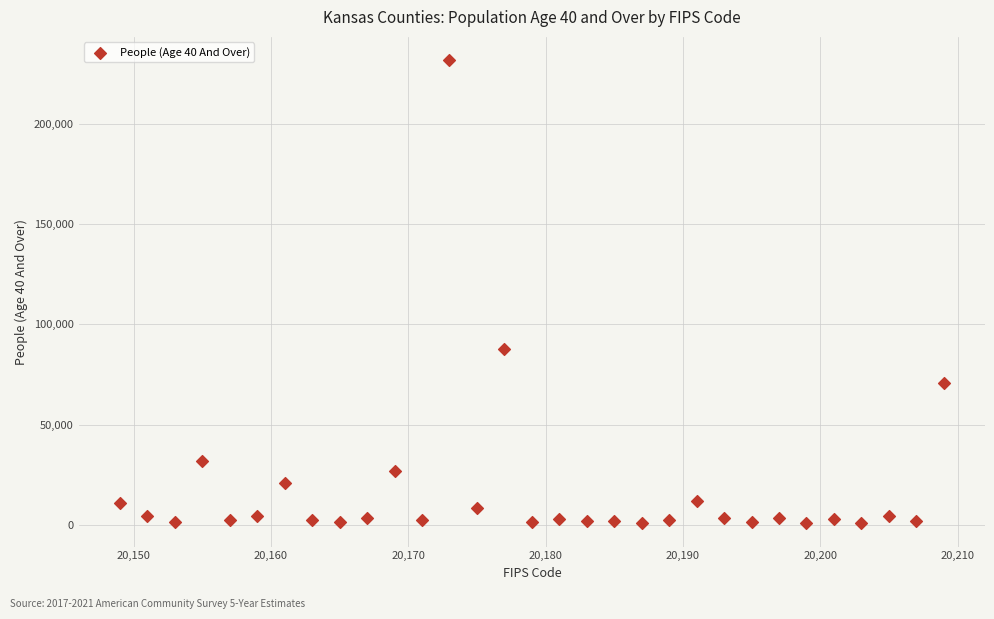

What is the range of X values (max minus min)?

60